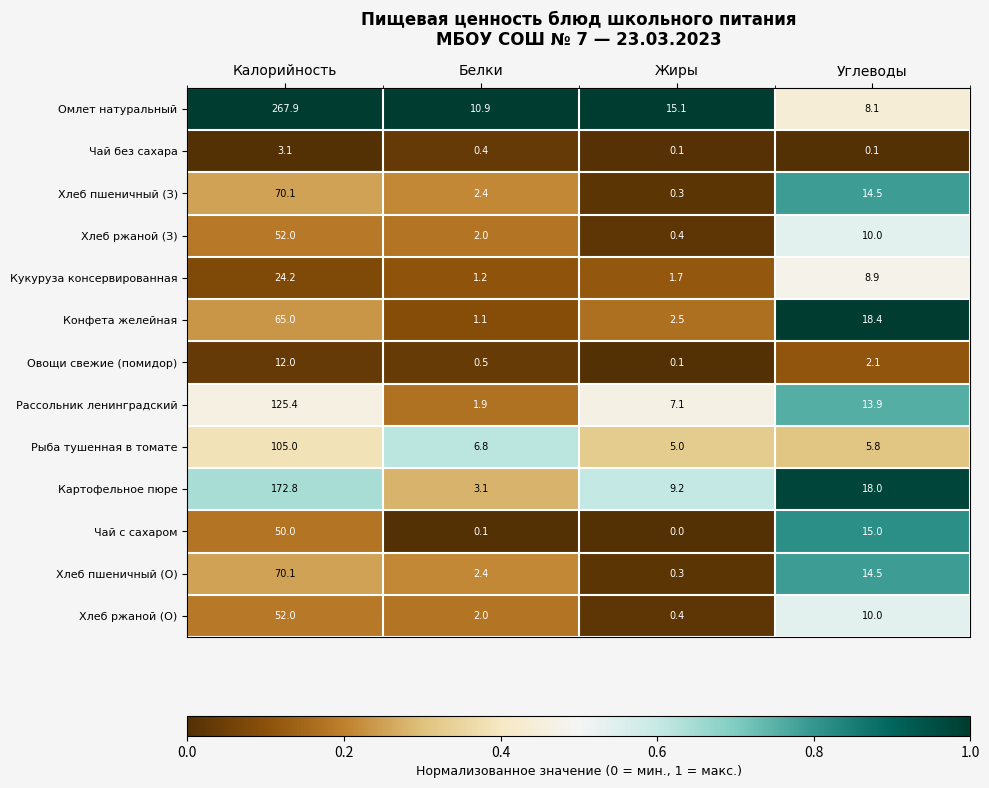

Which series has the largest total across all categories?

Омлет натуральный